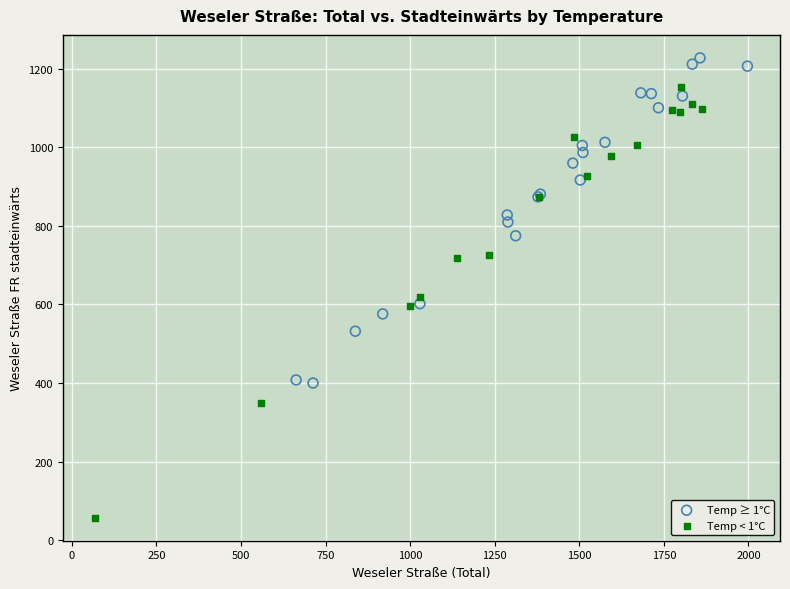

What are all the series names shown in the legend?

Temp ≥ 1°C, Temp < 1°C